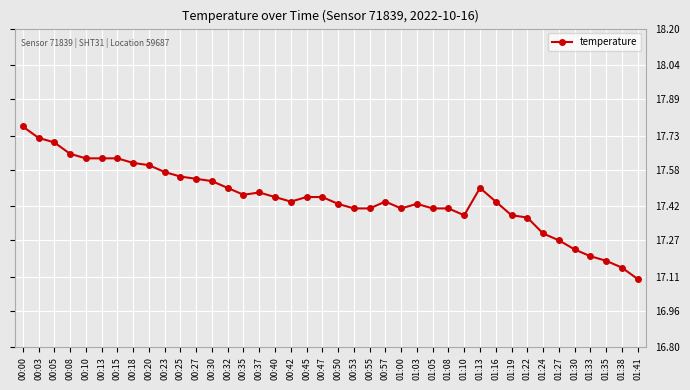

What is the label of the 26th point from the right?

00:35